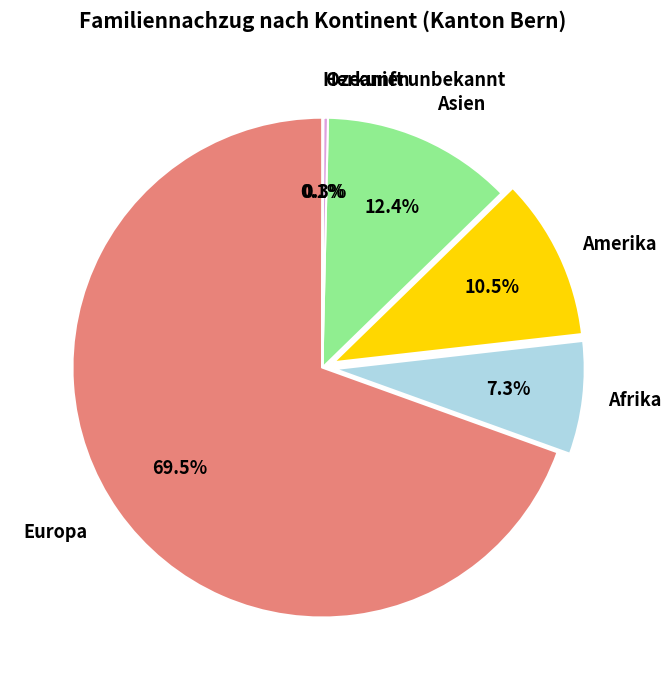

What portion of the pie excludes Amerika?

89.5%